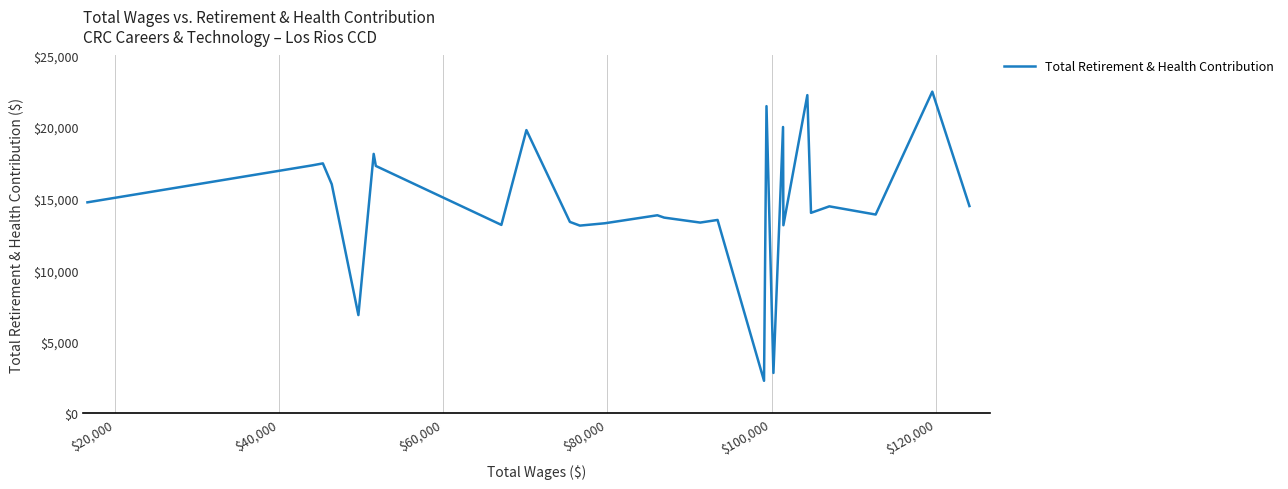

What is the difference between the maximum and minimum values?

20193